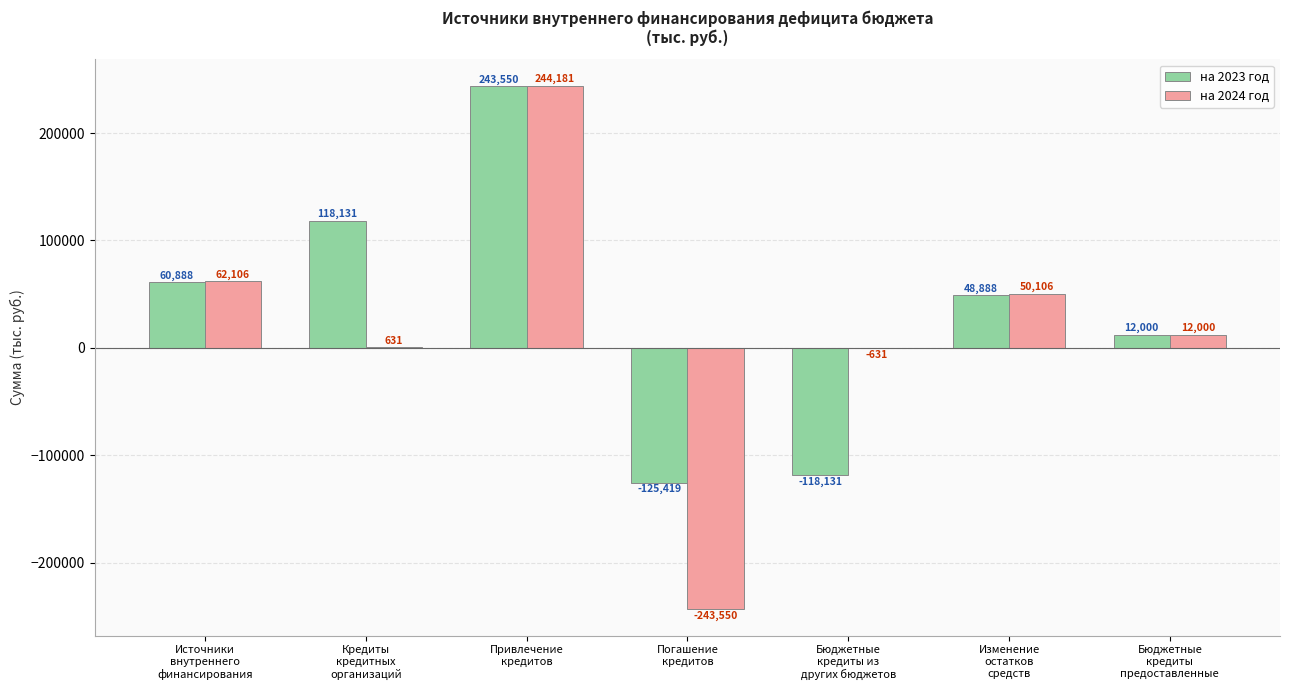

Which series has the largest total across all categories?

на 2023 год